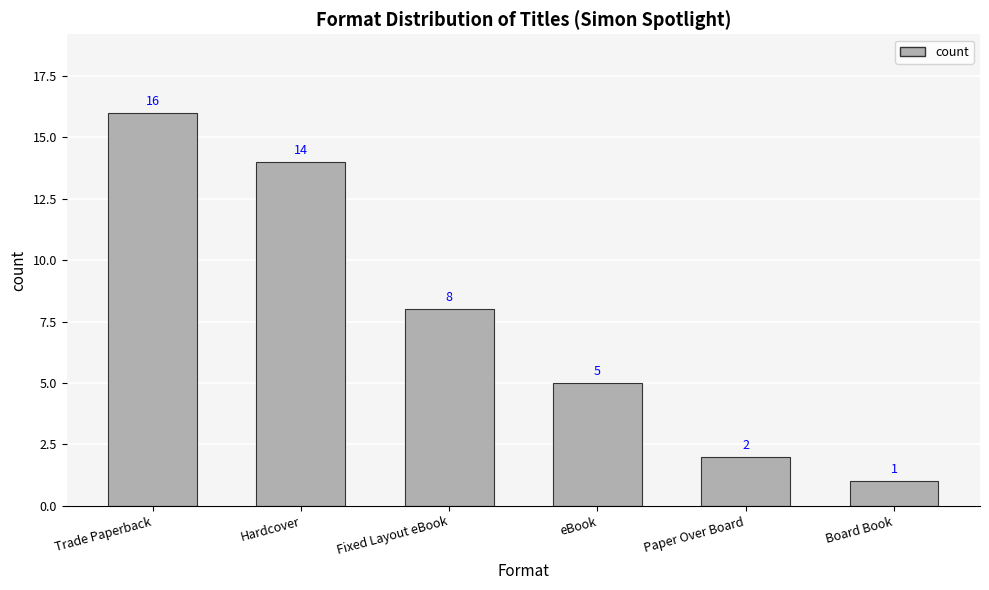

The chart shows a value of 16 at Trade Paperback. True or false?

True